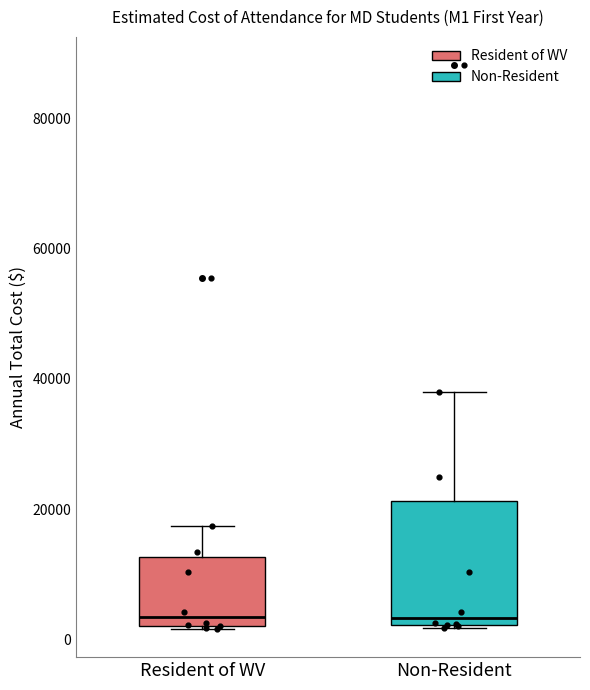

Comparing the boxes themselves (not the whiskers), which one is the tallest?

Non-Resident